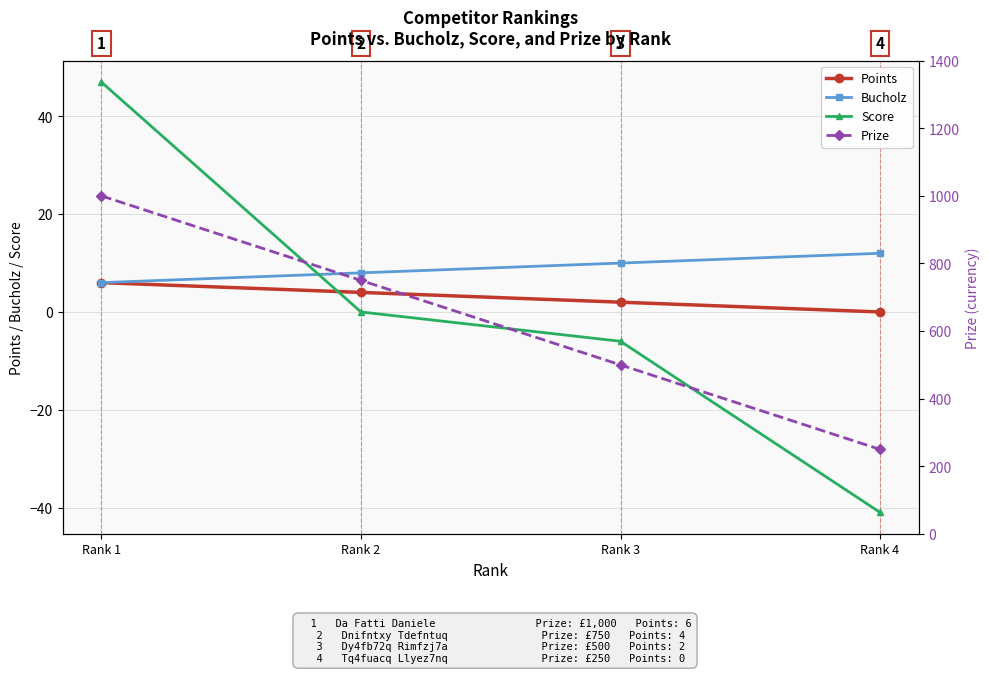

Where does the Bucholz series first go above 10?

Rank 4